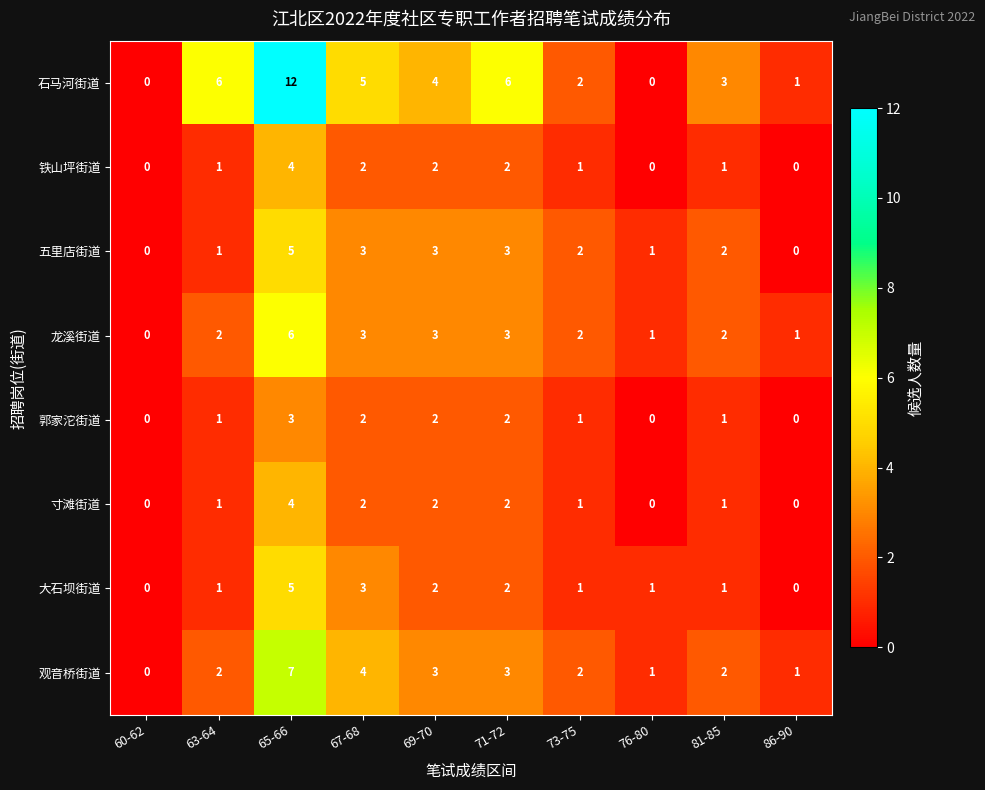

What is the difference between the maximum and second lowest values in the 铁山坪街道 series?

4